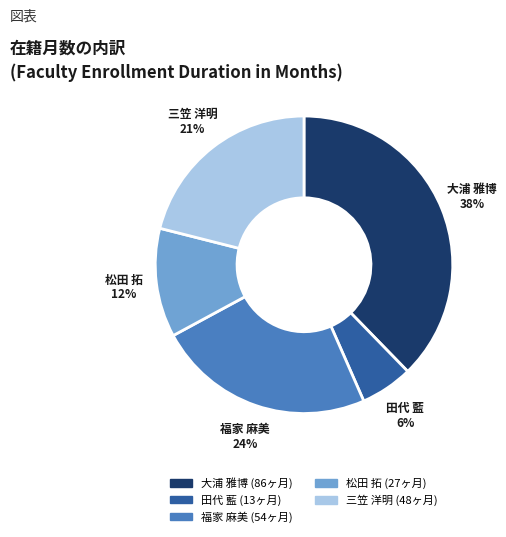

Which category has the smallest portion of the pie?

田代 藍